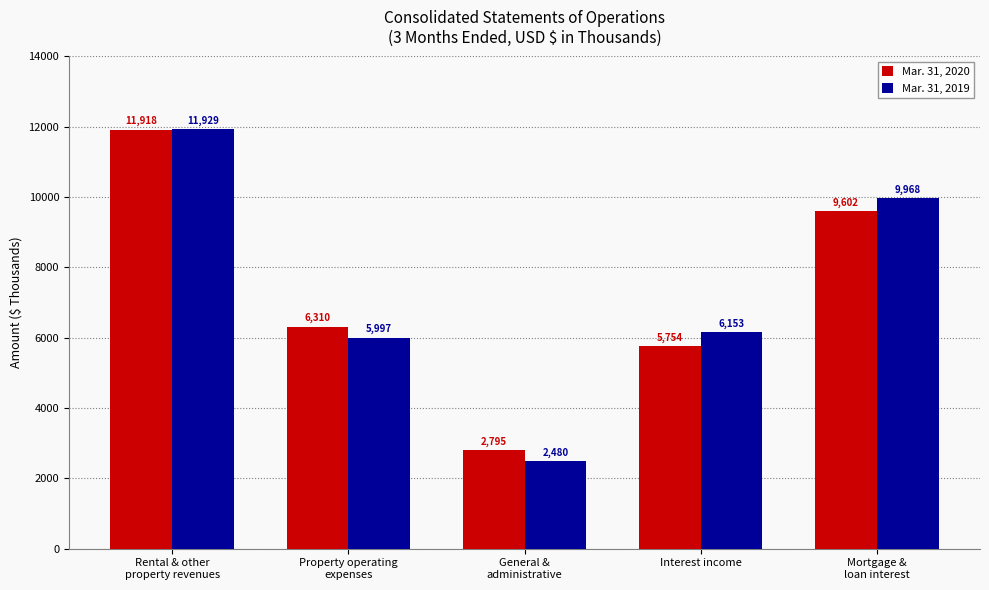

Which series has the largest range (max minus min)?

Mar. 31, 2019